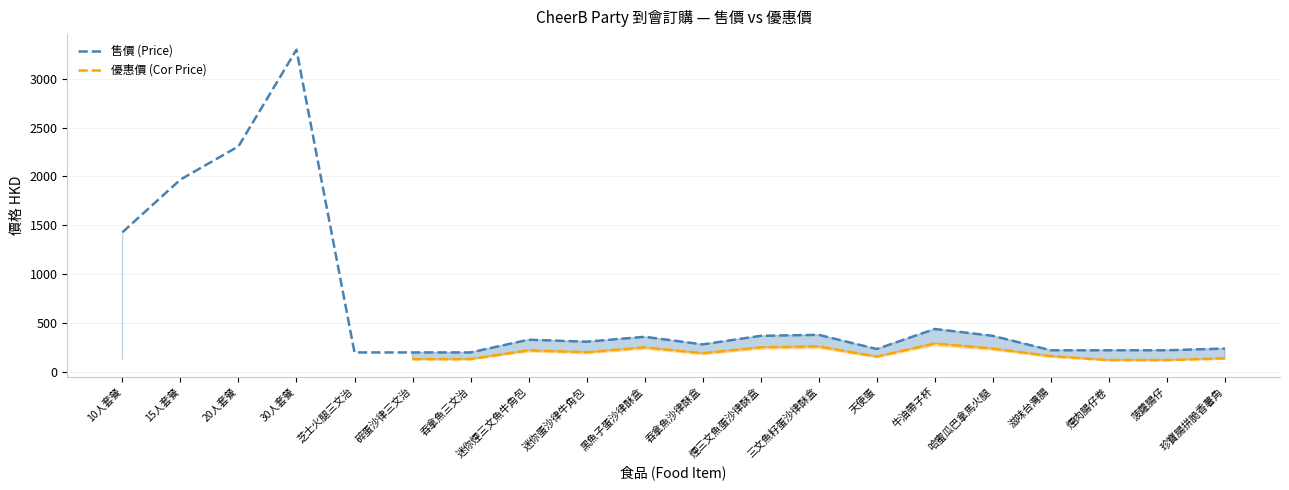

What is the highest value of the 售價 (Price) series?

3298